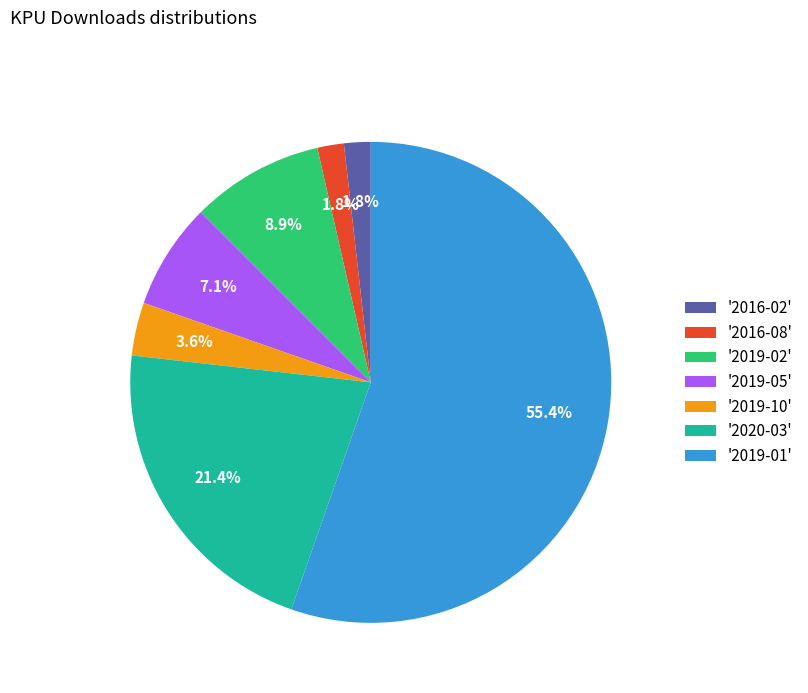

Which slice represents more than half of the pie?

'2019-01'